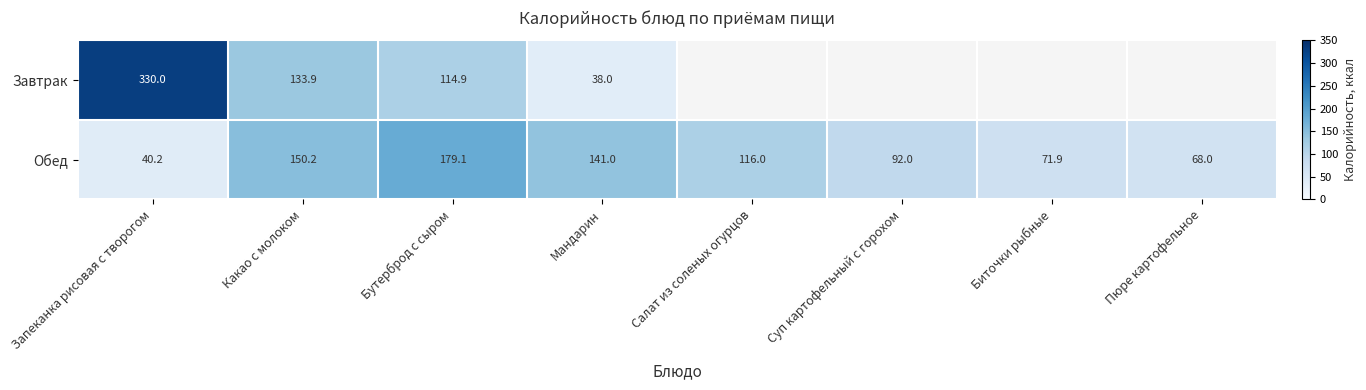

What is the difference between the highest and lowest values at Какао с молоком?

16.3